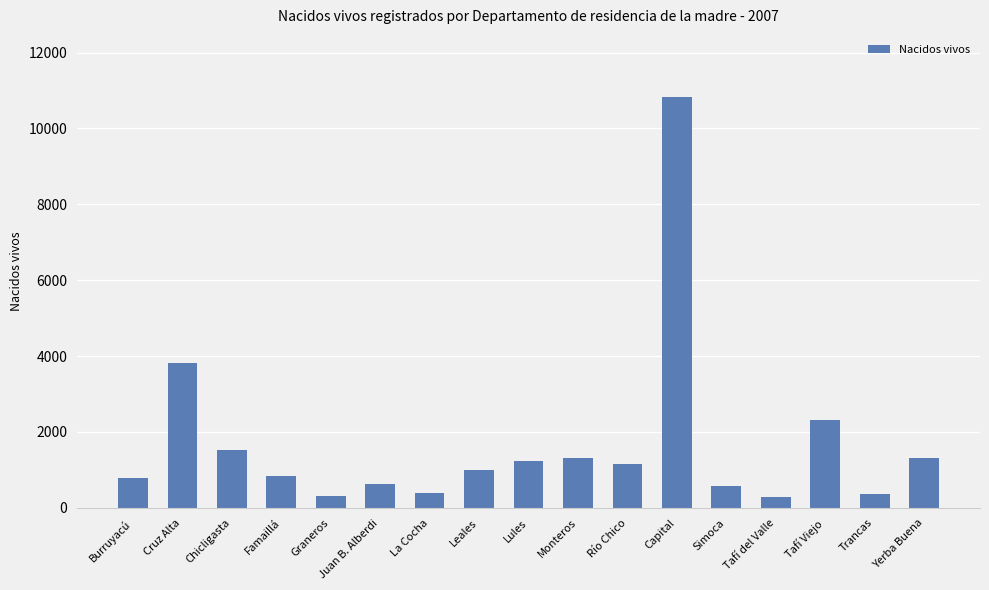

What is the greatest value displayed?

10840